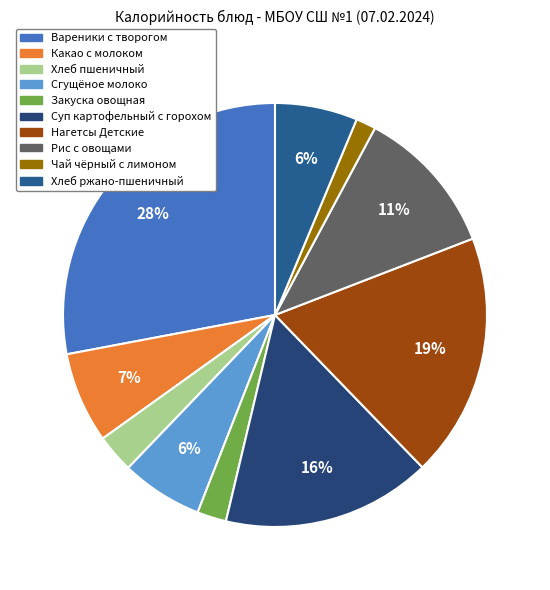

How many segments does this pie chart have?

10